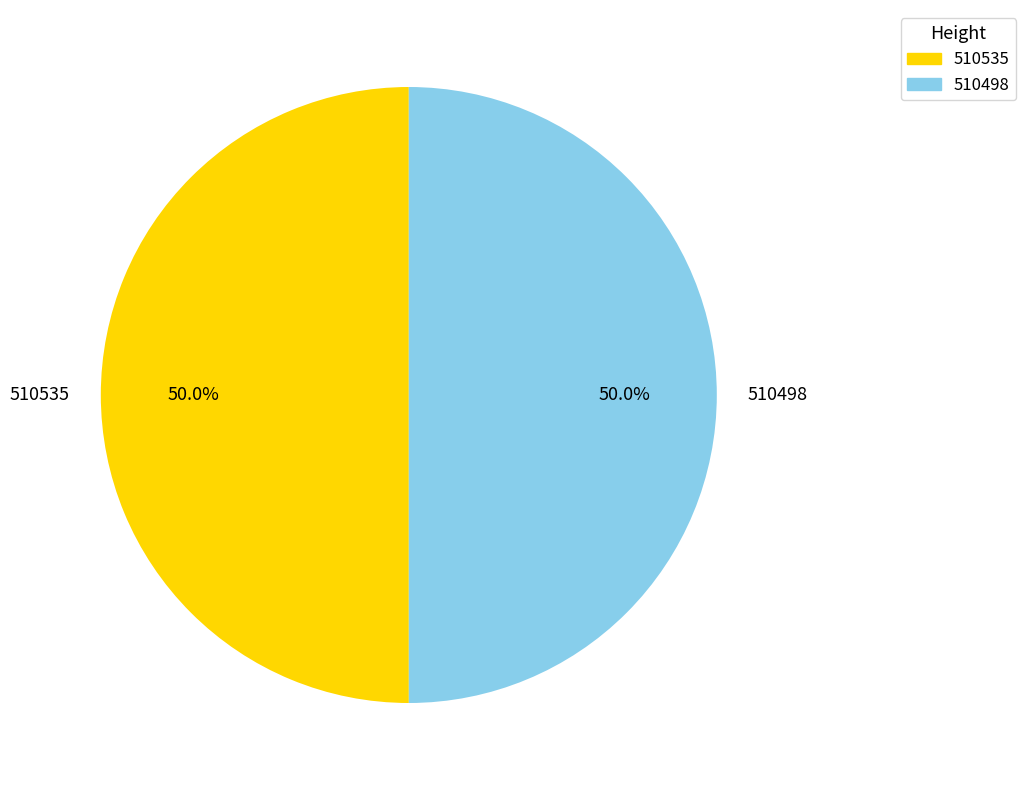

How much of the chart is everything except 510535?

50.0%